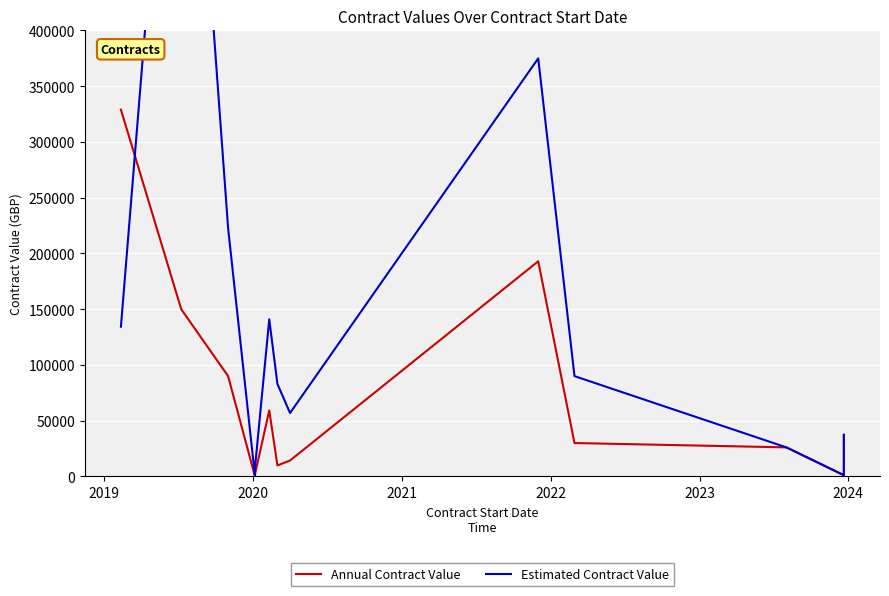

What is the approximate value of Annual Contract Value at 2019?

150000.0